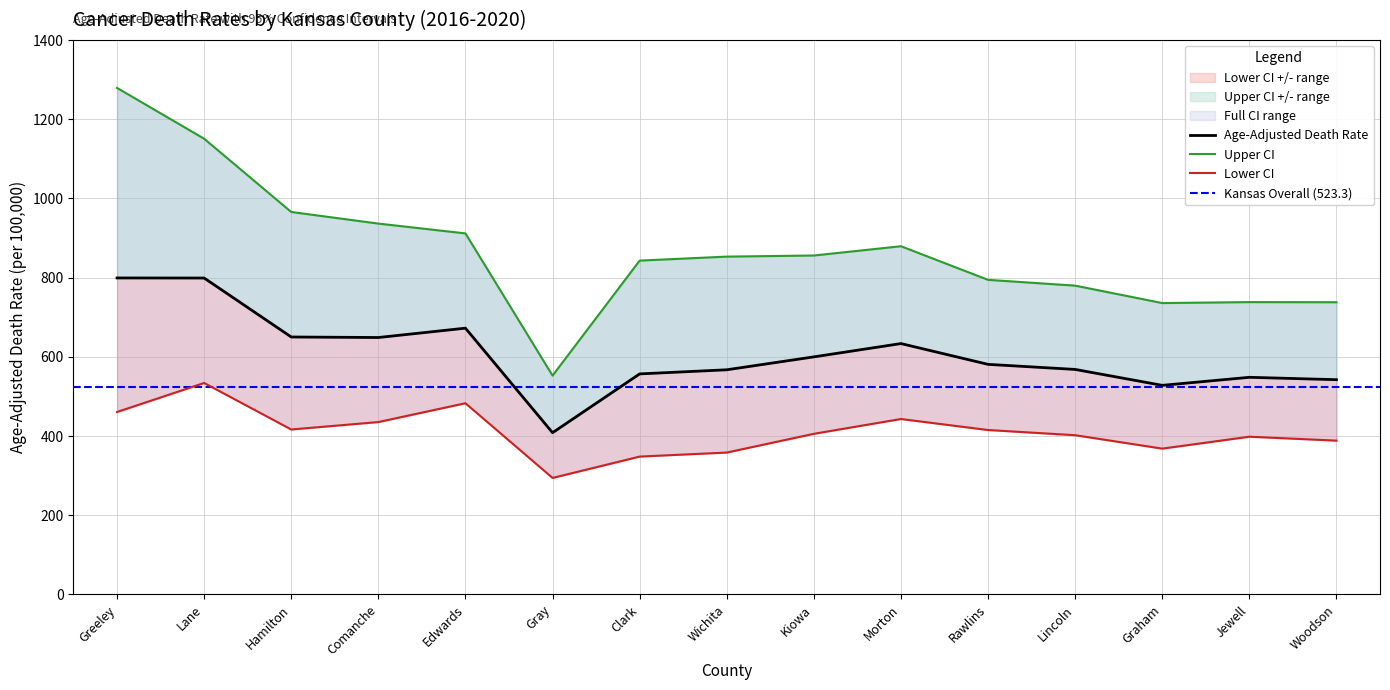

Which series changed the most between Morton and Lincoln?

Upper CI